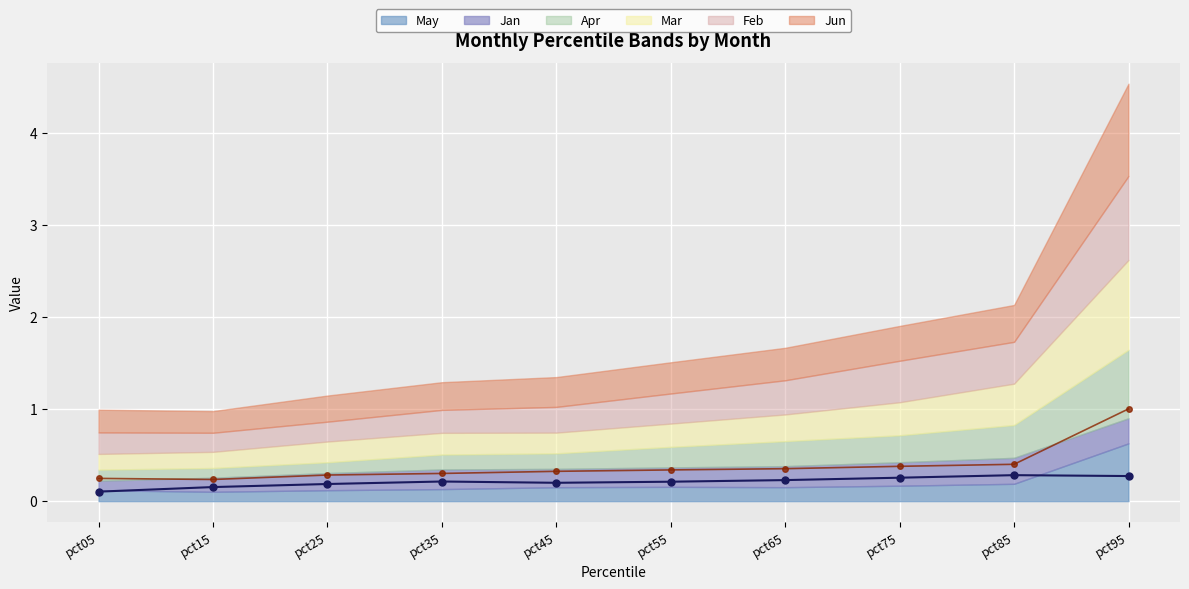

Is it true that Jun equals 0.3 at pct95?

False